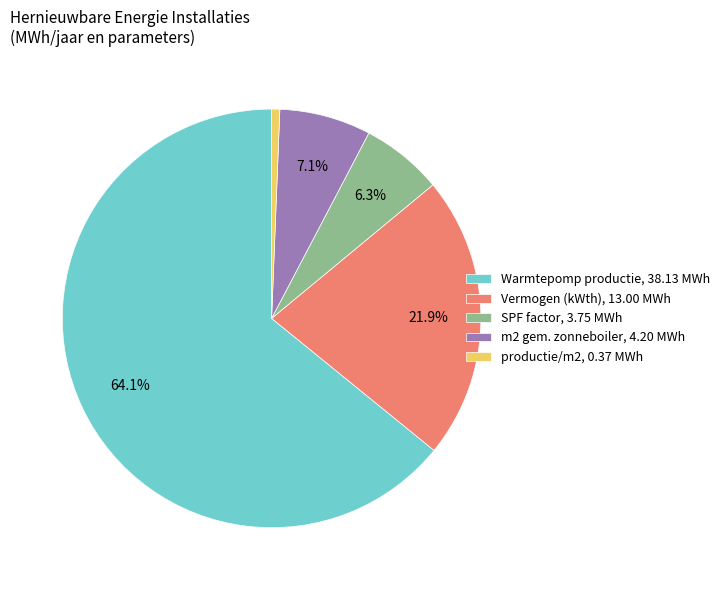

Is there any slice that represents more than half of the pie?

Yes